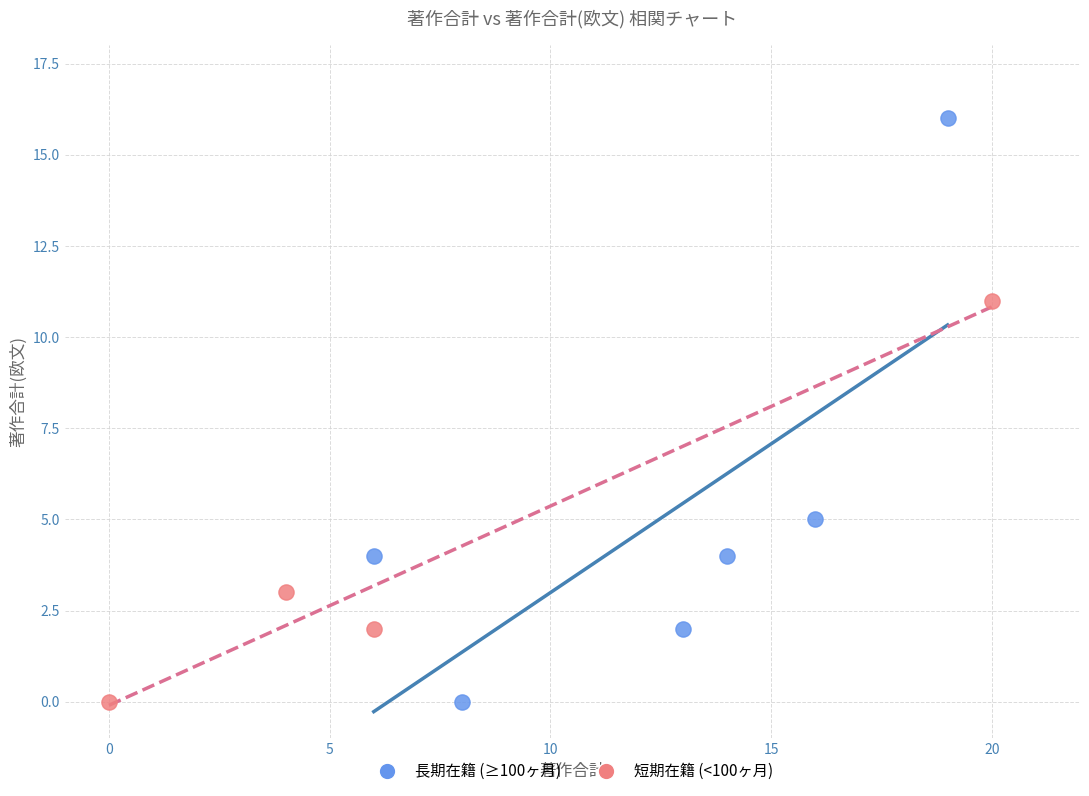

Which series reaches the maximum Y coordinate?

長期在籍 (≥100ヶ月)